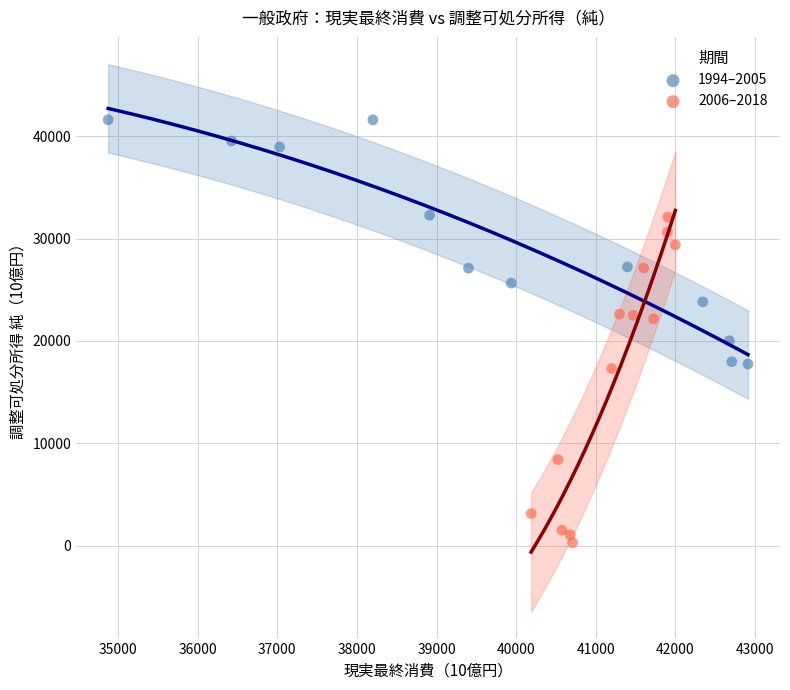

Which series contains the lowest Y value?

2006–2018